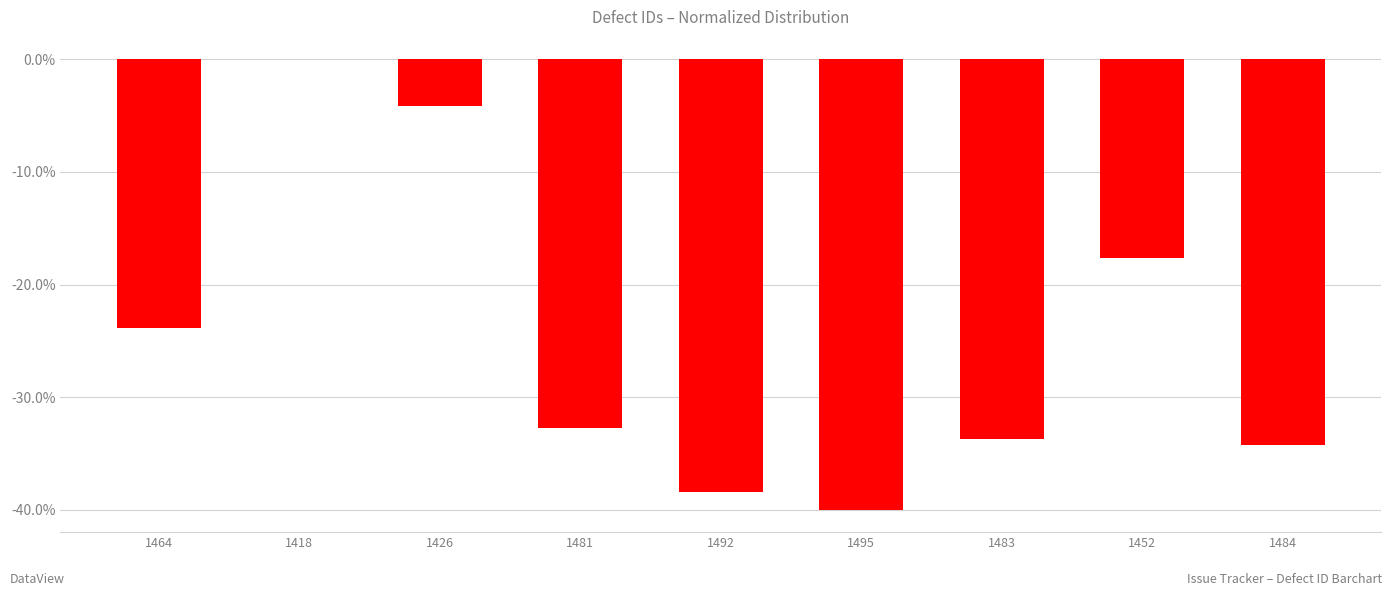

How many distinct data groups are displayed?

1